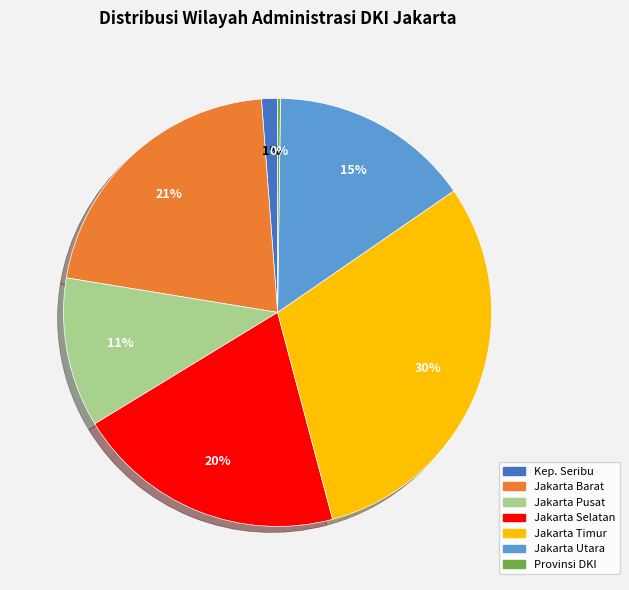

Is there any slice that represents more than half of the pie?

No